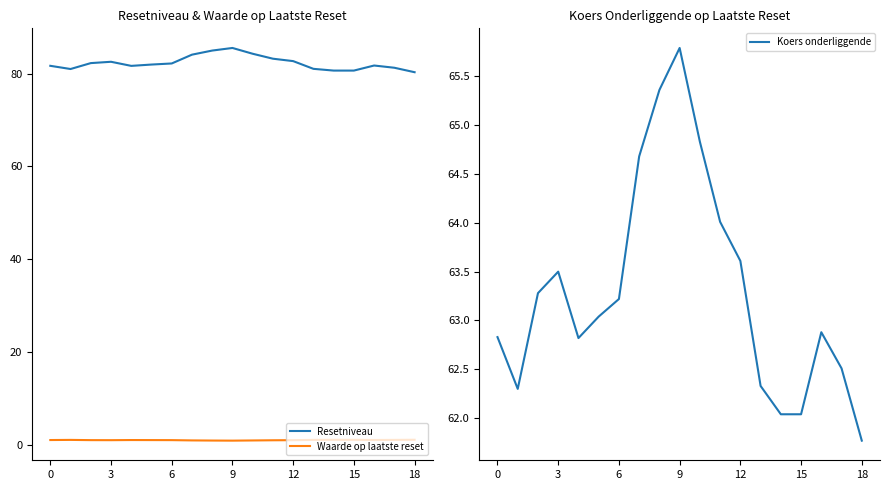

True or false: Koers onderliggende has a value of 42.4 at 3.

False